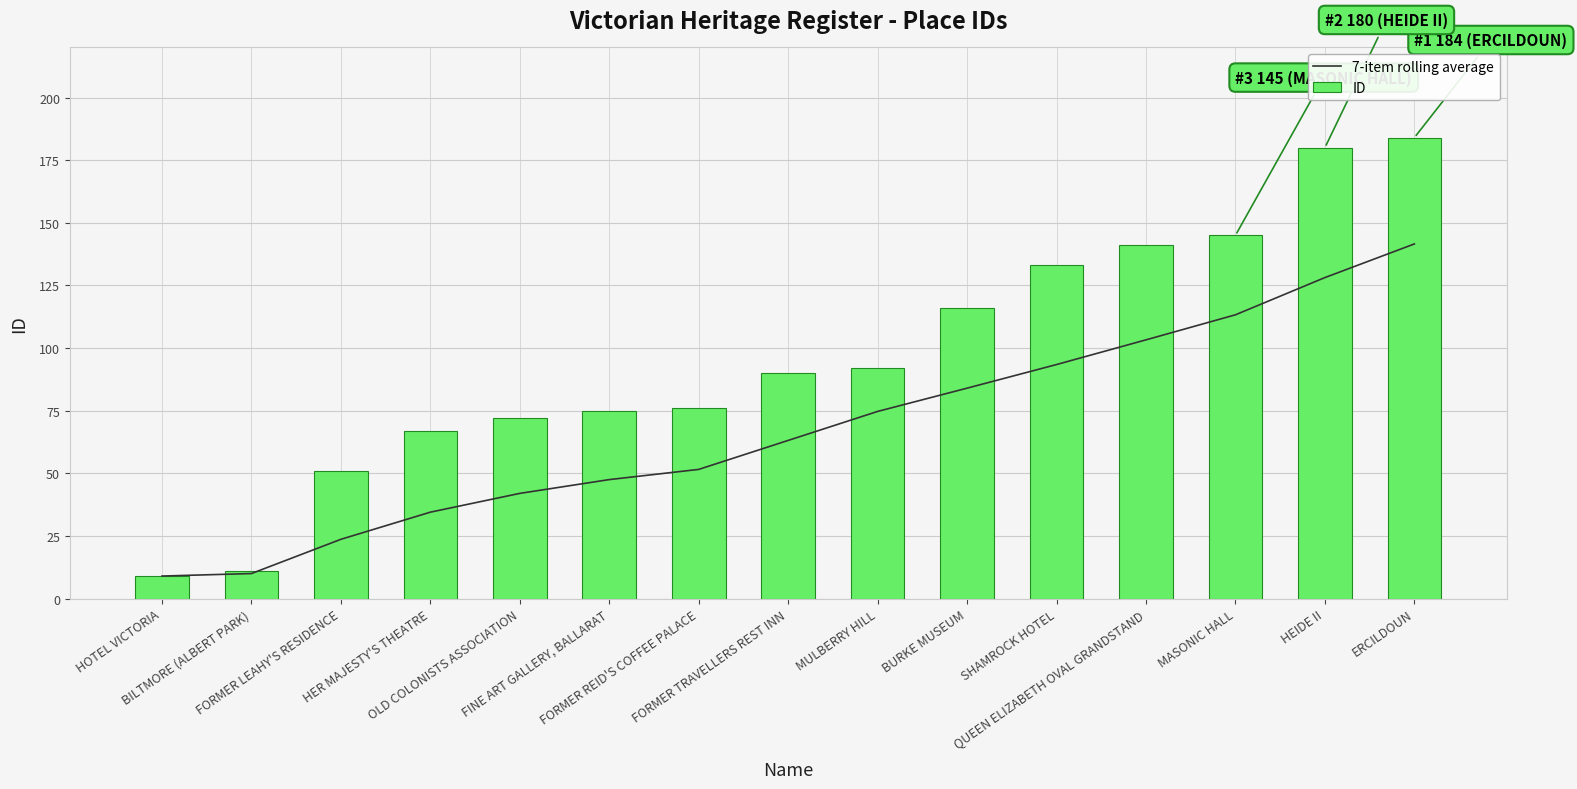

Between FORMER REID'S COFFEE PALACE and BURKE MUSEUM, which is larger?

BURKE MUSEUM